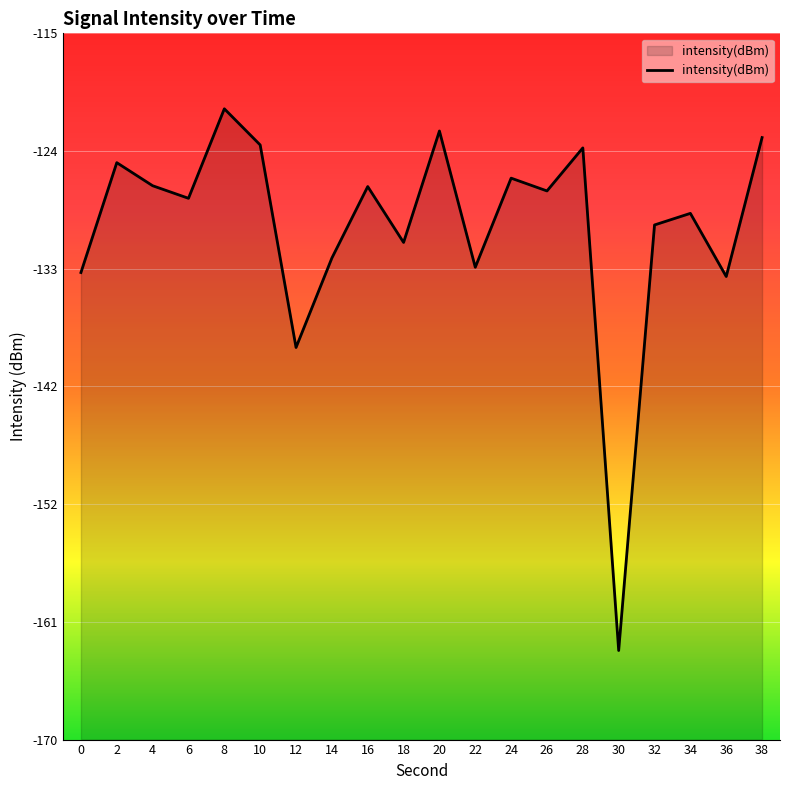

At which category does the chart reach its minimum across all series?

30